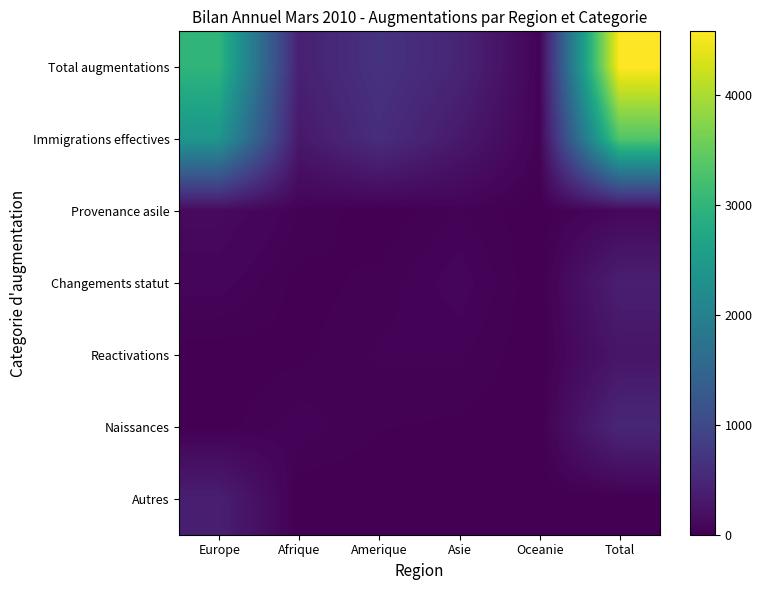

What is the difference between the highest and lowest values at Afrique?

407